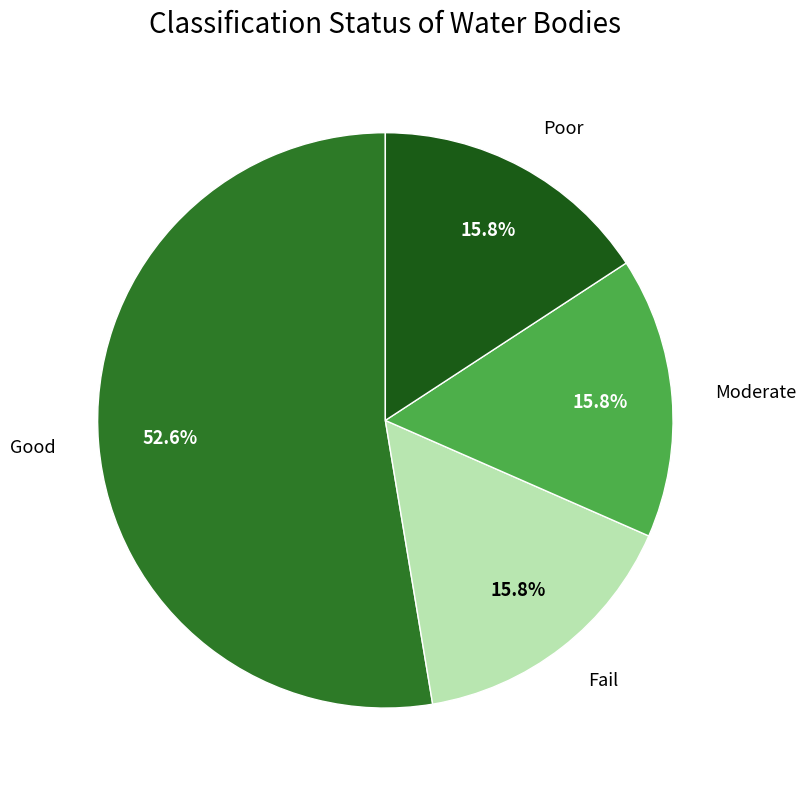

What percentage is the Poor slice, to the nearest percent?

16%